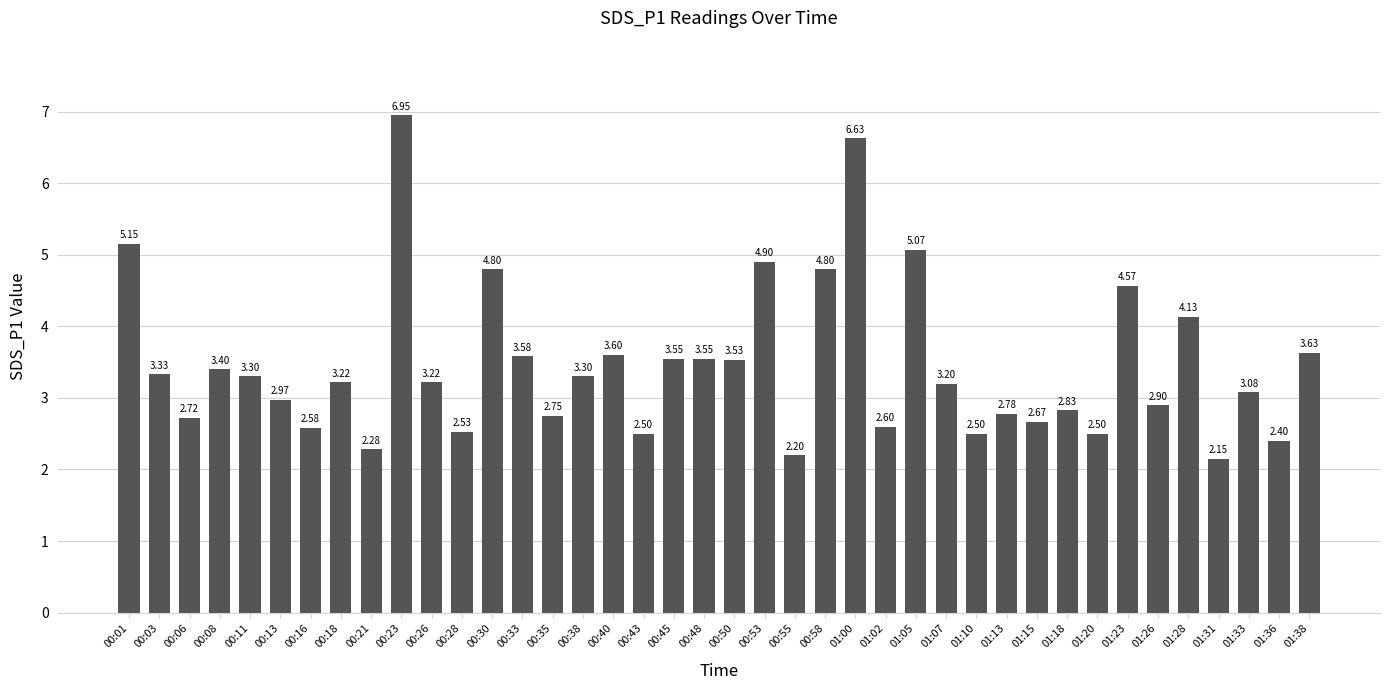

What is the difference between the second highest and second lowest values?

4.4